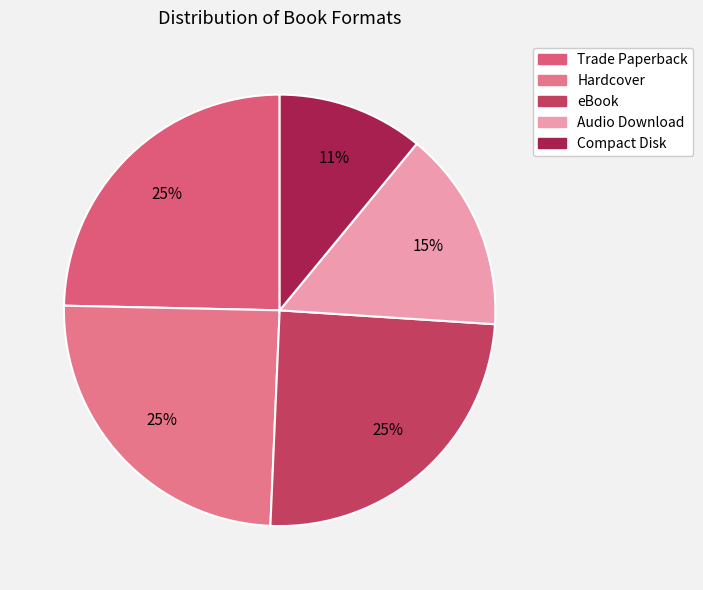

To the nearest percent, what is the combined percentage of Audio Download and Hardcover?

40%